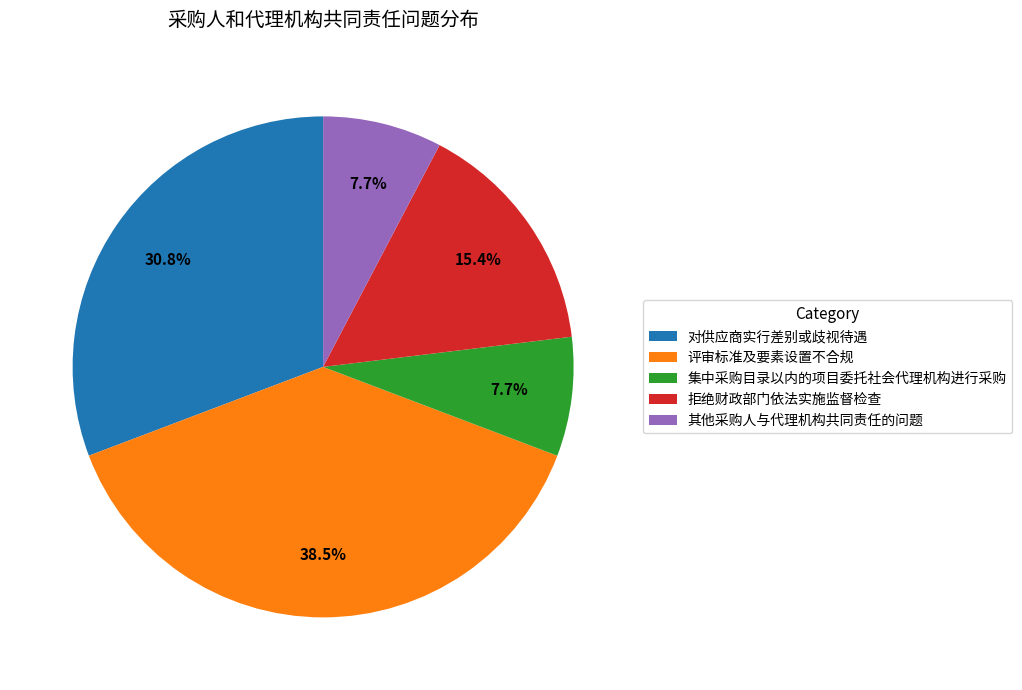

How many slices are in this pie chart?

5